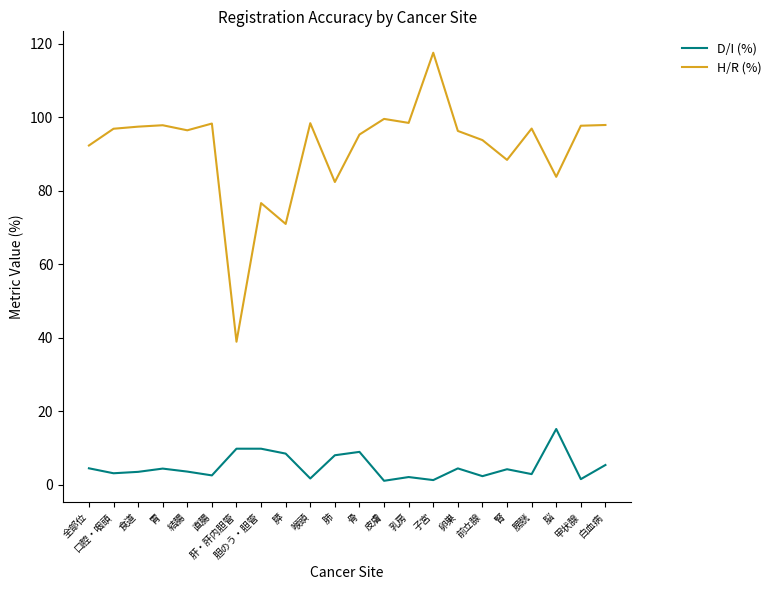

Read the H/R (%) value at 骨.

95.2